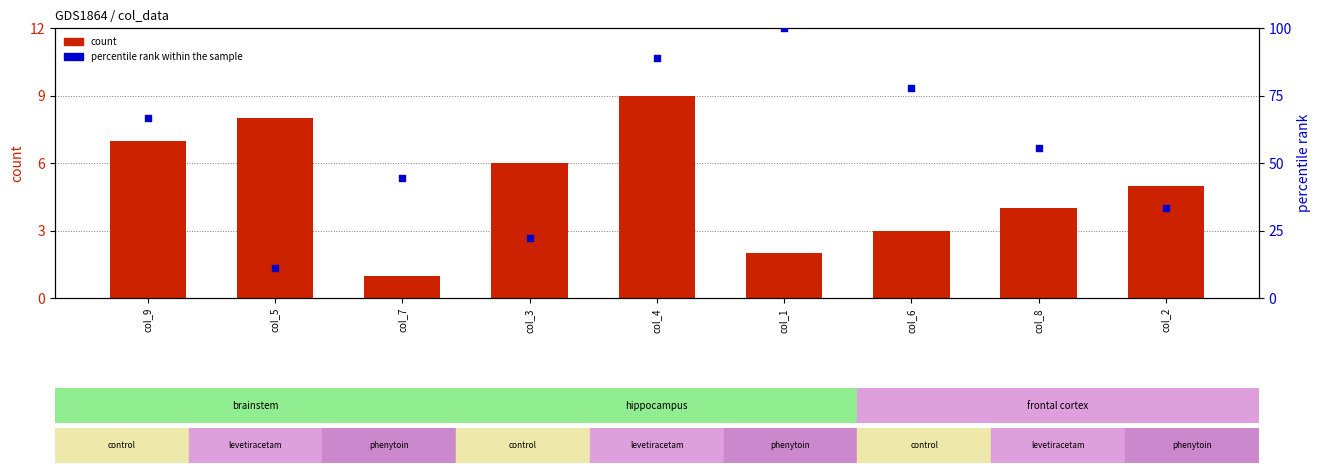

What is the total value across all series at col_1?

102.0